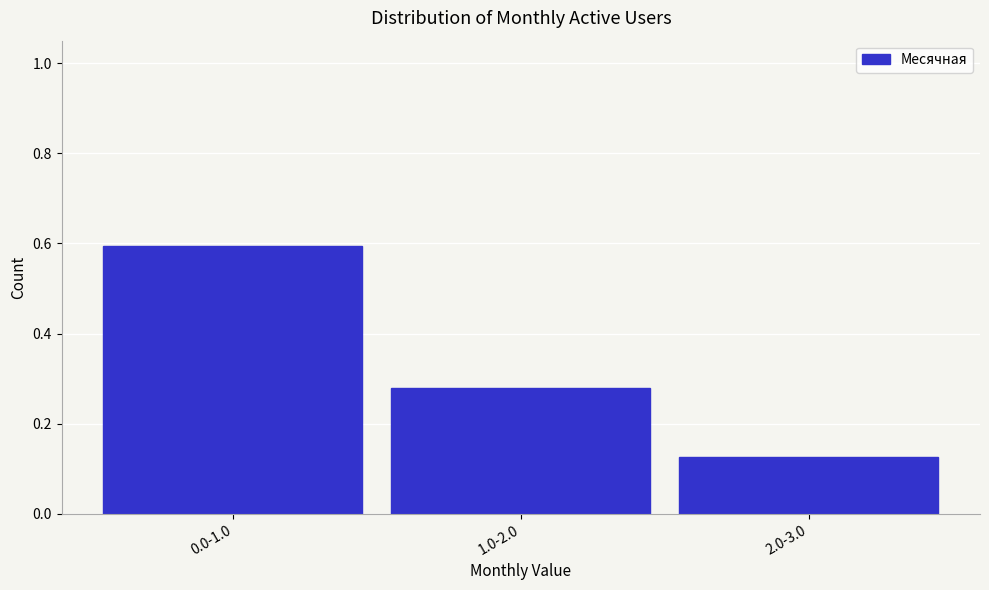

What is the label of the 3rd bar from the left?

2.0-3.0